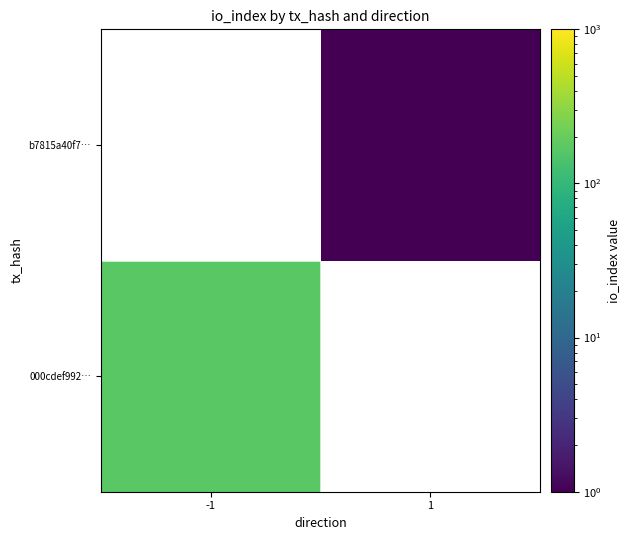

At how many categories does at least one series exceed 117?

1